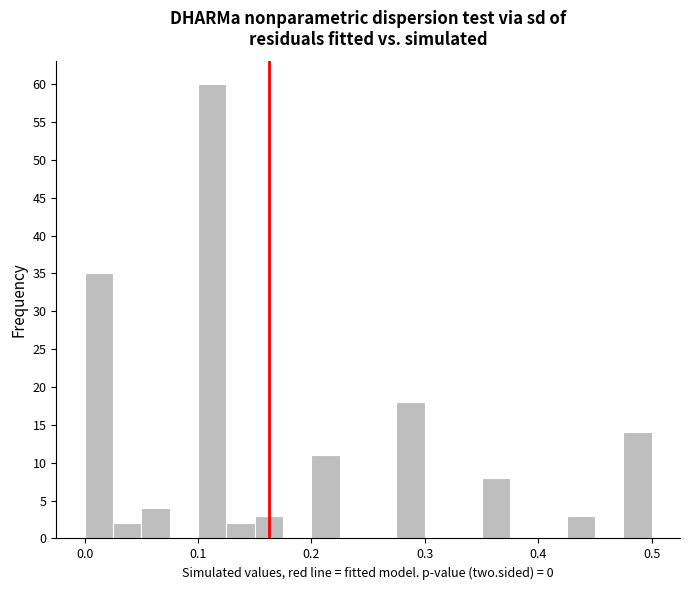

Read against the x-axis, roughly where is the centre of the tallest bar?

0.11